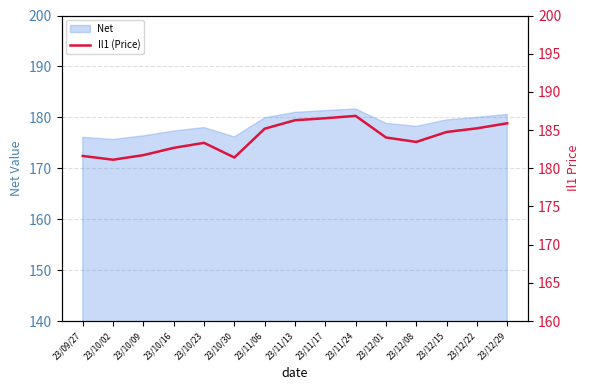

Between 23/10/30 and 23/12/01, which is larger?

23/12/01